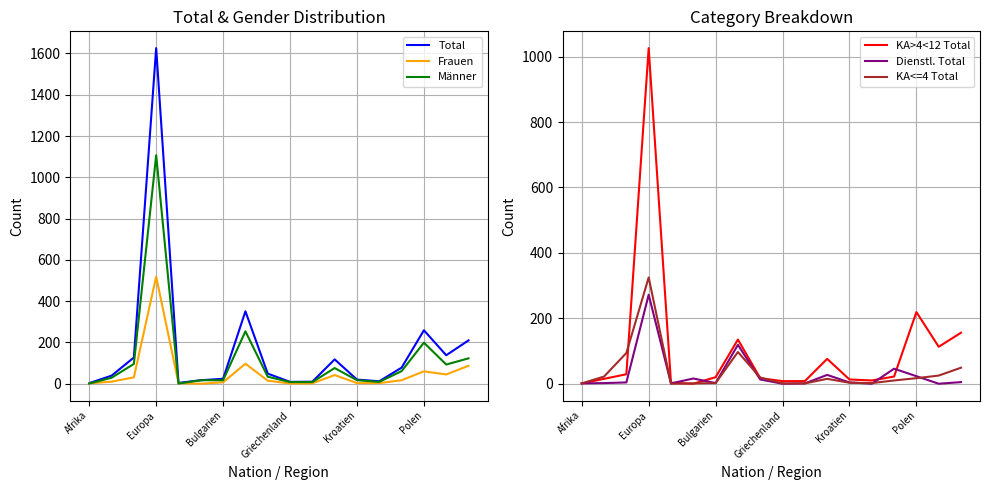

What is the difference between the maximum and minimum values in the Dienstl. Total series?

272